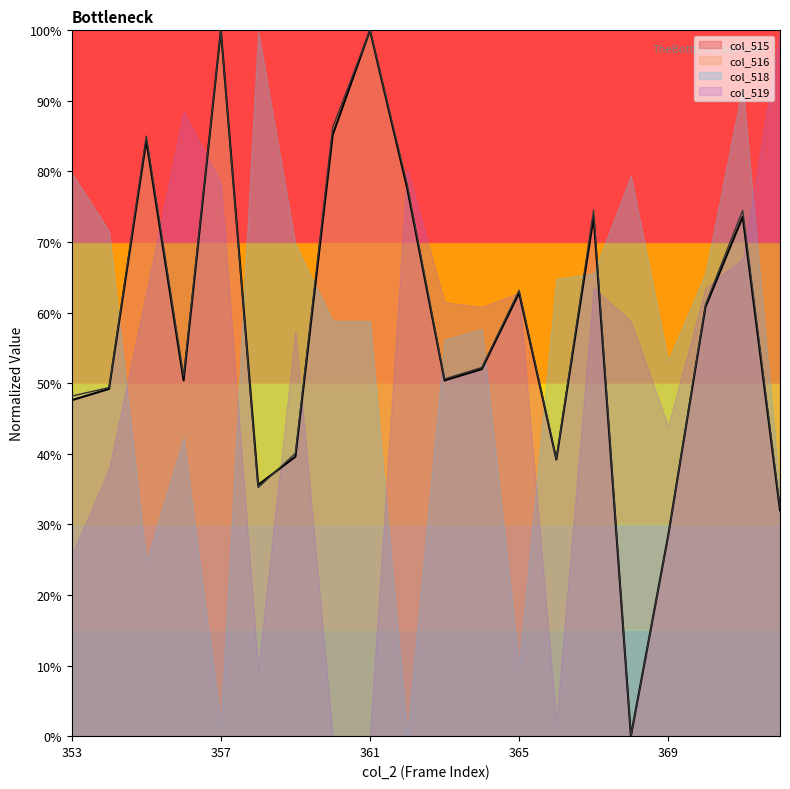

At how many categories does at least one series exceed 64?

16